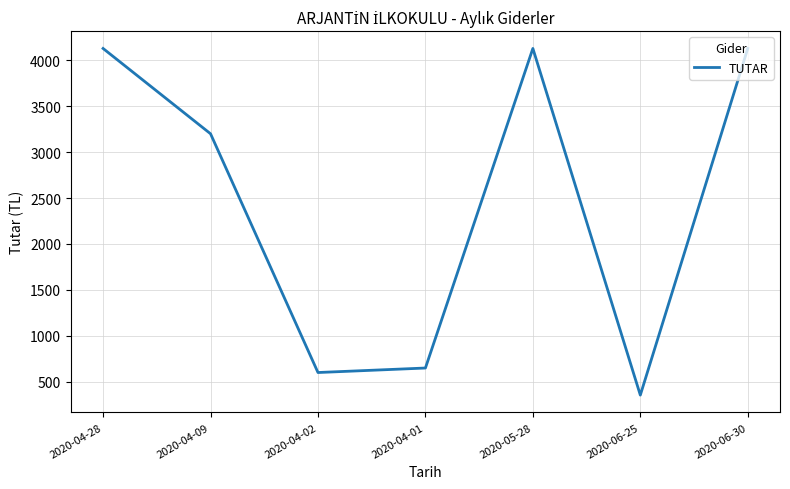

Is this an area chart (filled region under the line)?

No